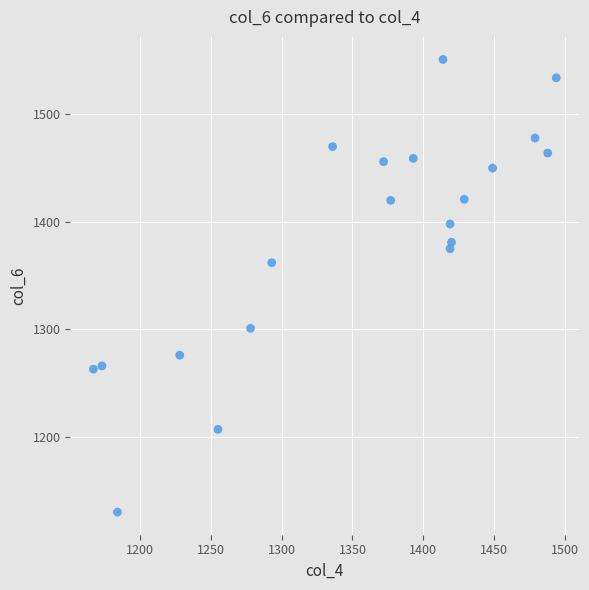

What is the range of Y values (max minus min)?

421